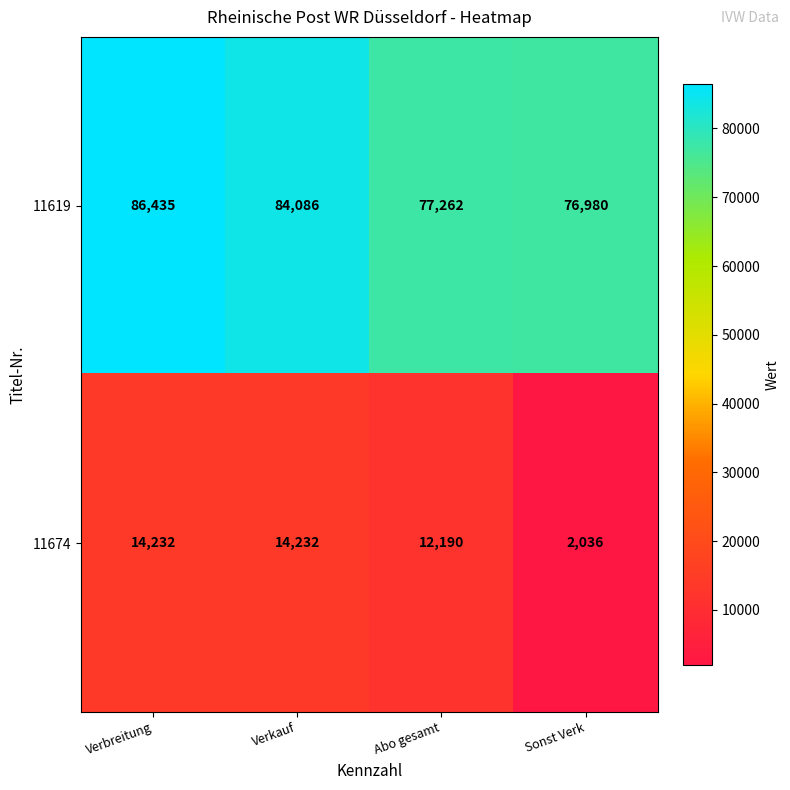

Where is 11674 nearest to the value 8134?

Abo gesamt